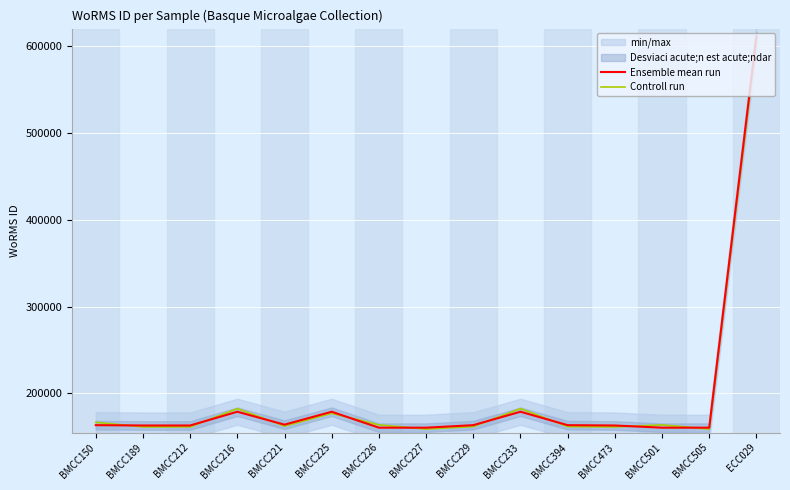

At which label is Ensemble mean run closest to 385752?

BMCC216